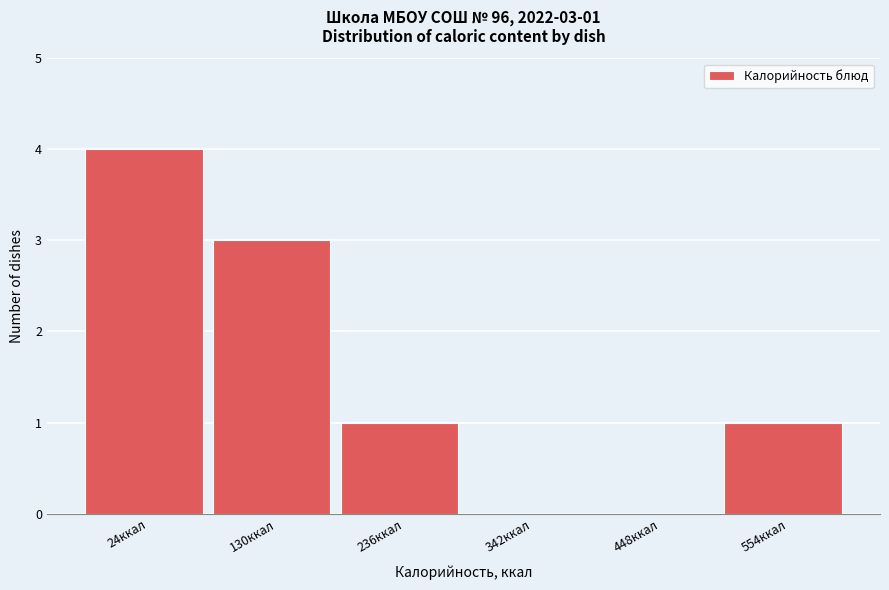

Reading left to right, what are all the values shown in this chart?

24ккал=4	130ккал=3	236ккал=1	342ккал=0	448ккал=0	554ккал=1